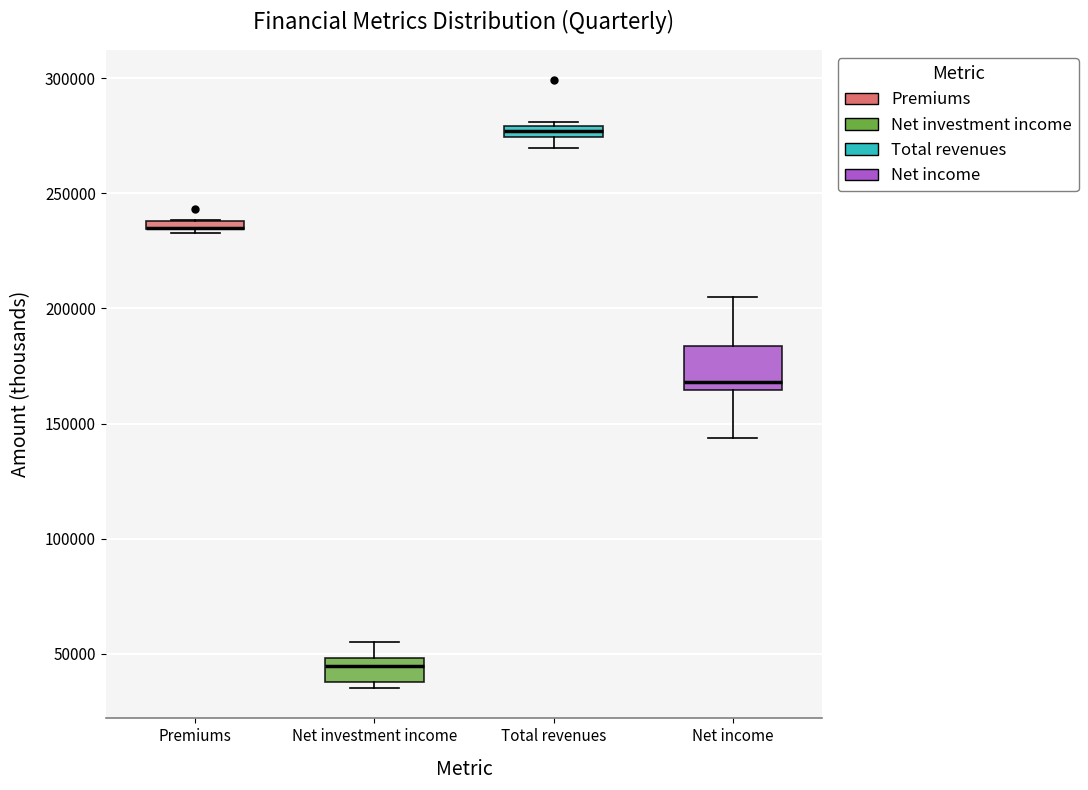

Comparing the boxes themselves (not the whiskers), which one is the tallest?

Net income